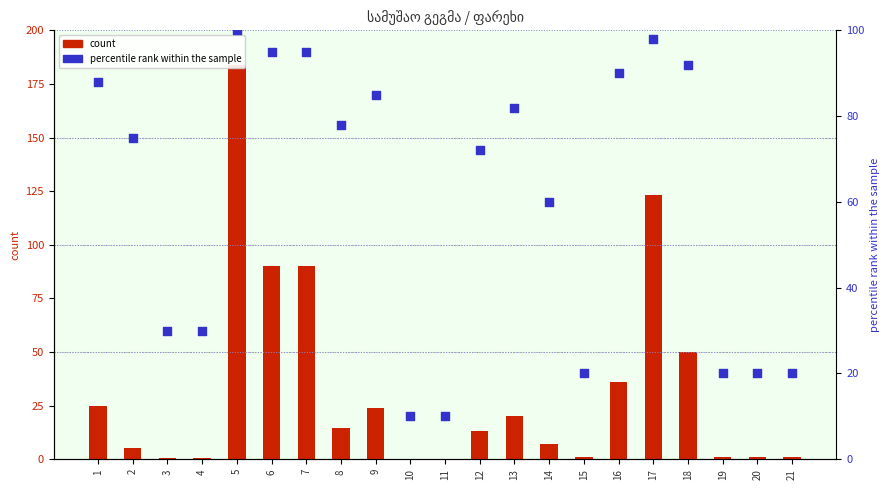

What is the total value across all series at 1?

113.0